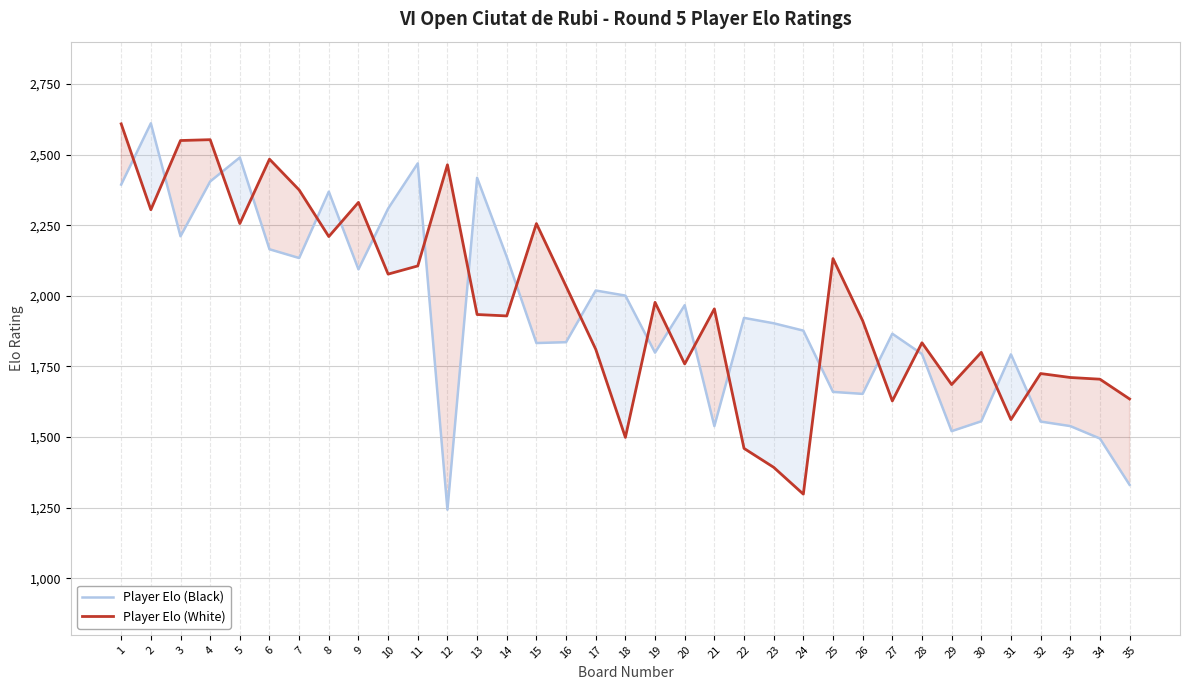

The Player Elo (Black) series shows 2659 at 19. True or false?

False